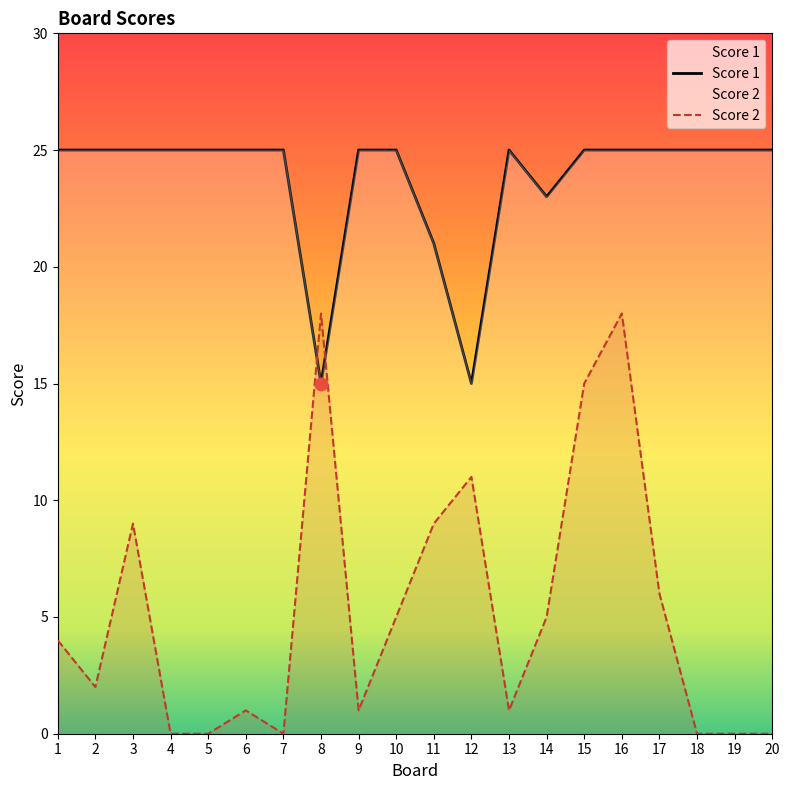

At how many categories does at least one series exceed 12?

20